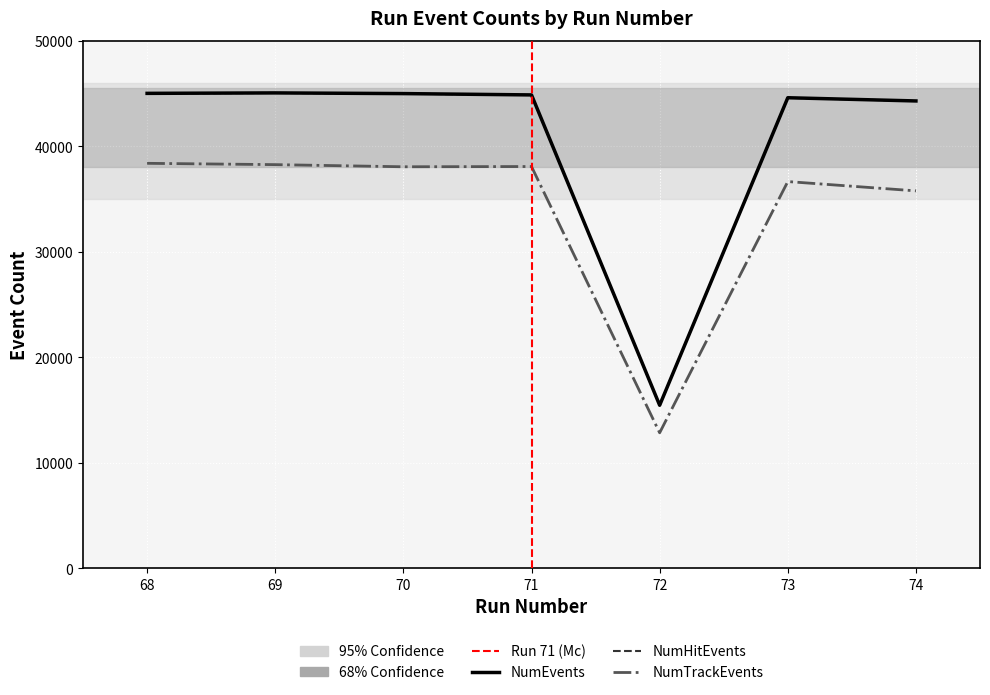

Where is the first local maximum for NumEvents?

69